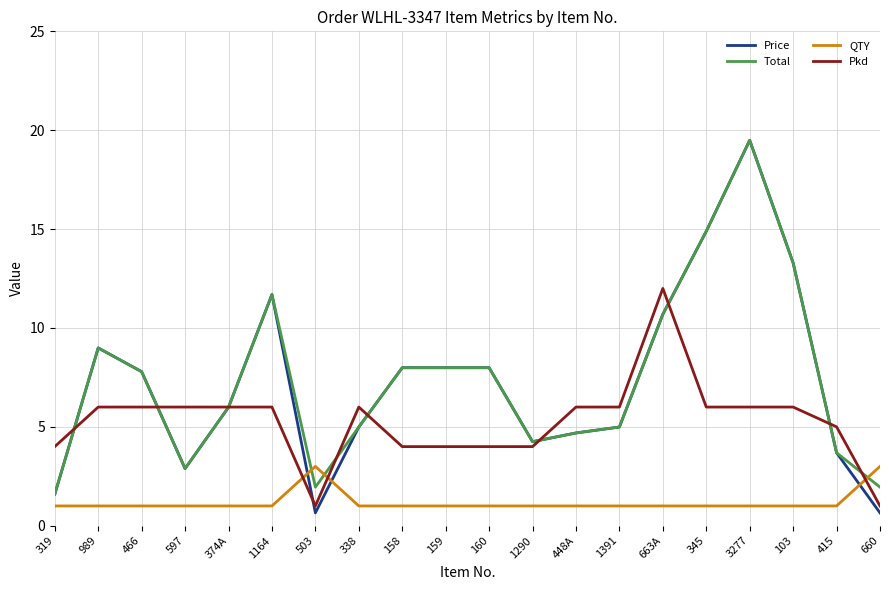

At which label does Total reach its minimum?

319